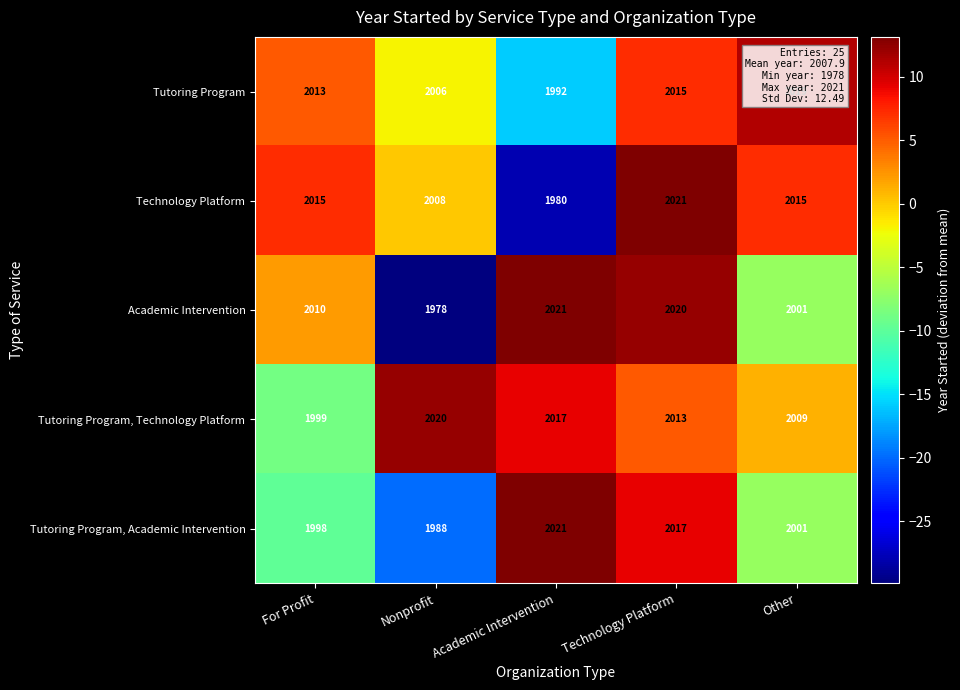

What is the sum of the Academic Intervention values at Technology Platform and Nonprofit?

3998